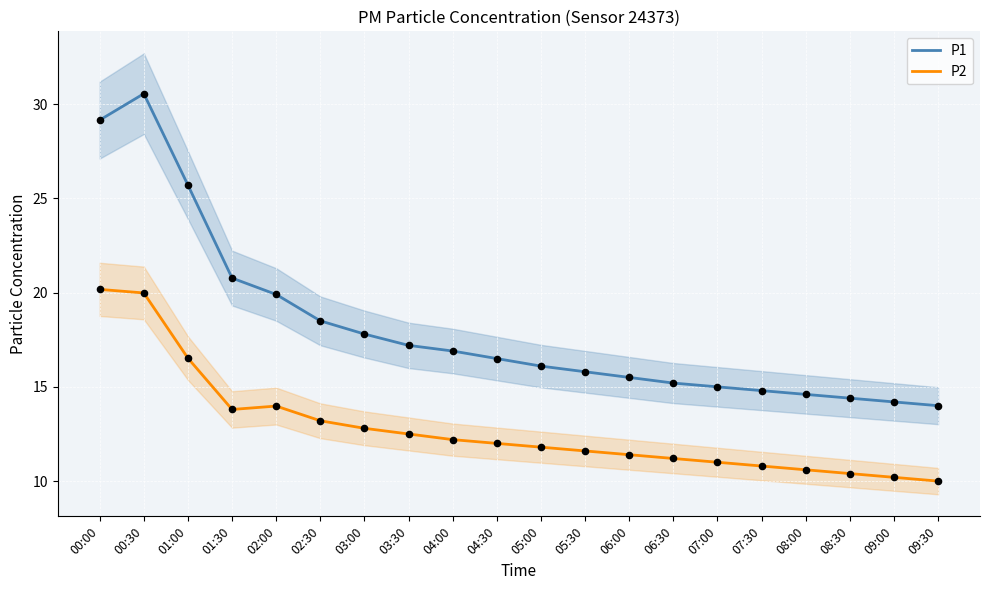

Which series has the largest total across all categories?

P1